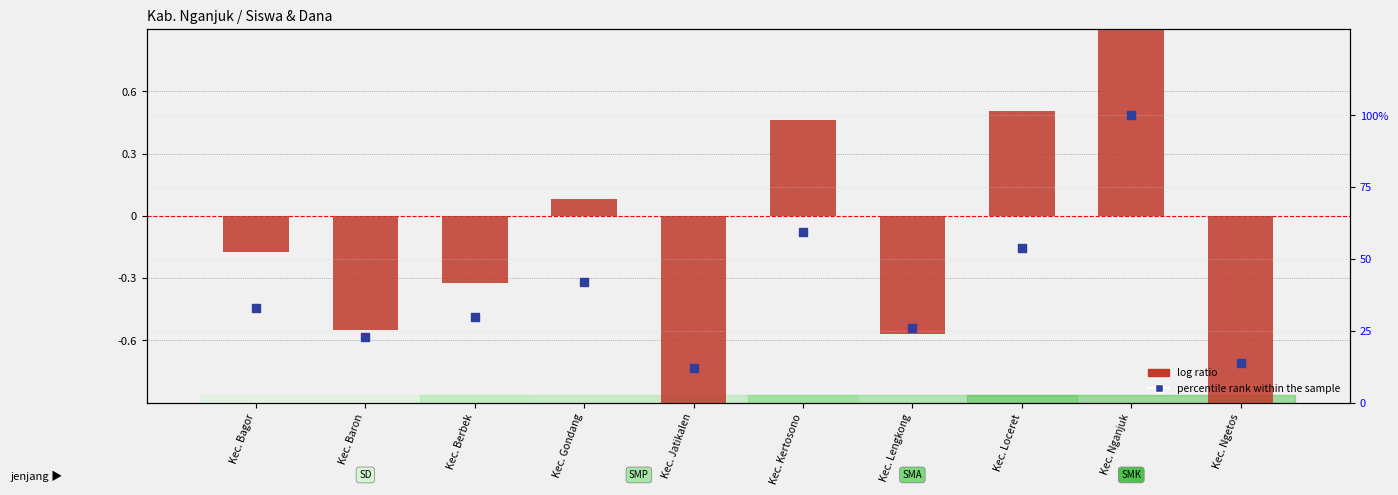

Which series reaches the minimum Y coordinate?

log ratio (Siswa Disalurkan)